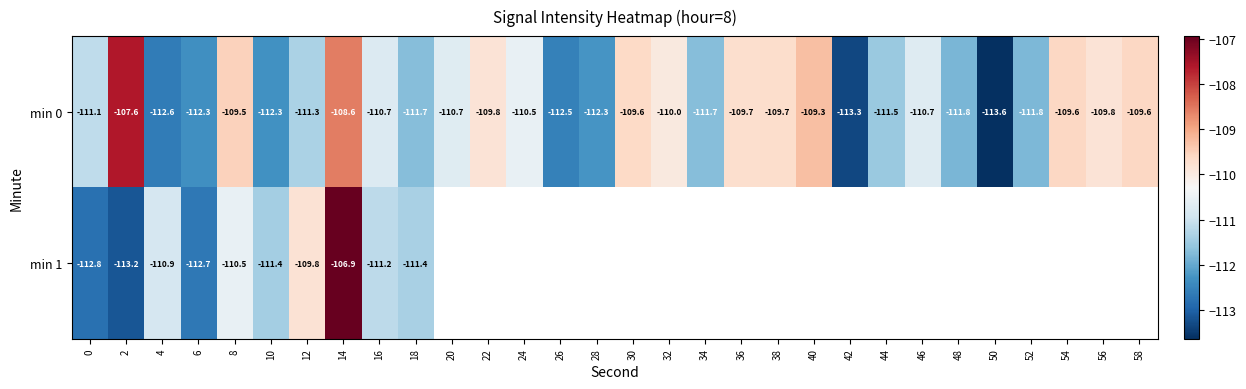

Is the value of min 0 at 44 greater than the value of min 1 at 4?

No